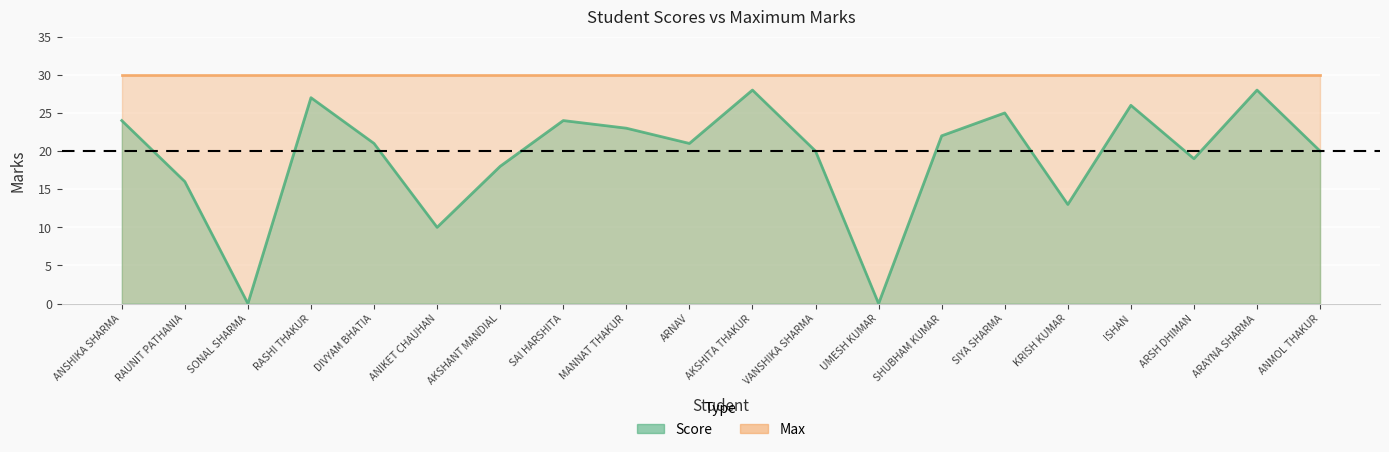

What is the sum of all values?

385